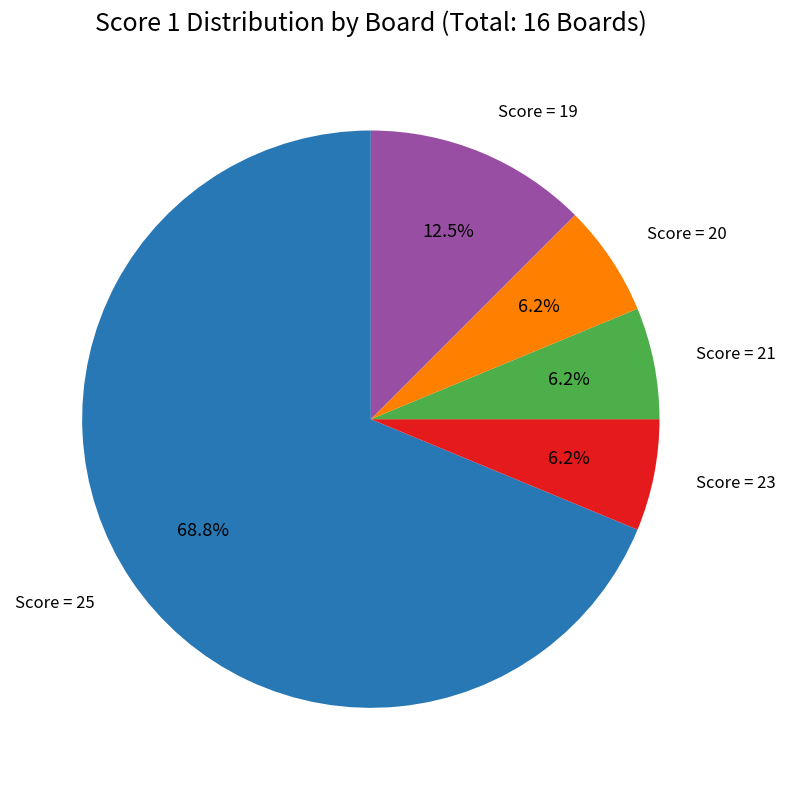

Approximately how many times larger is the value at Score = 21 compared to Score = 20?

1.0